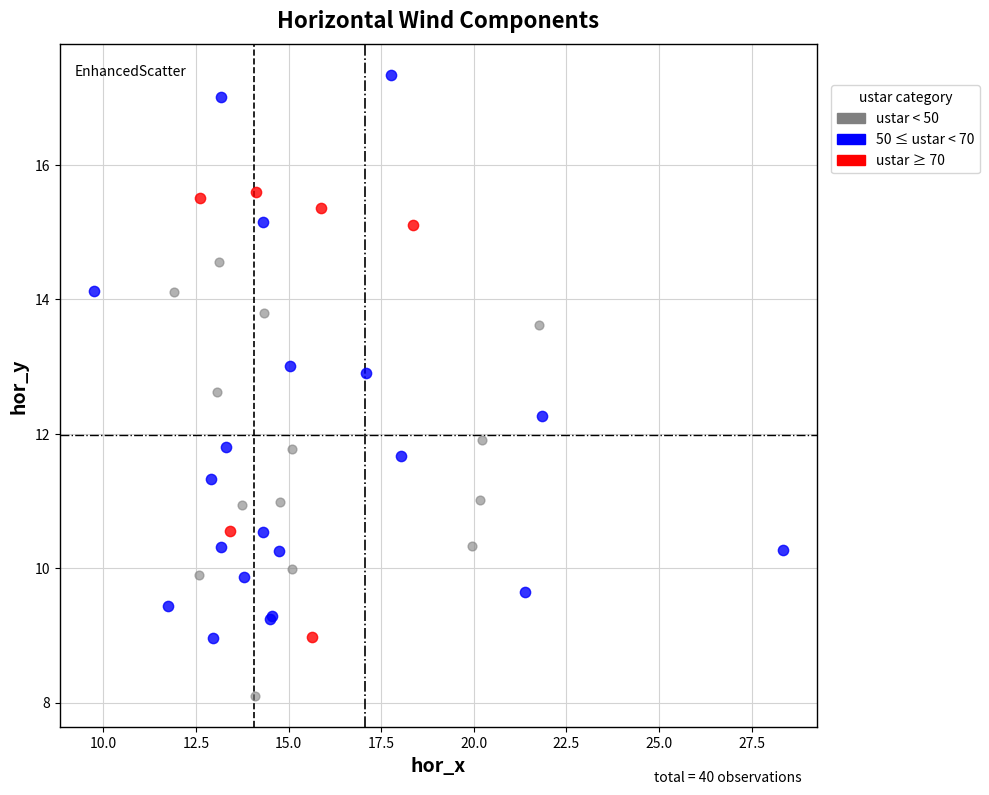

Which series contains the lowest Y value?

ustar < 50